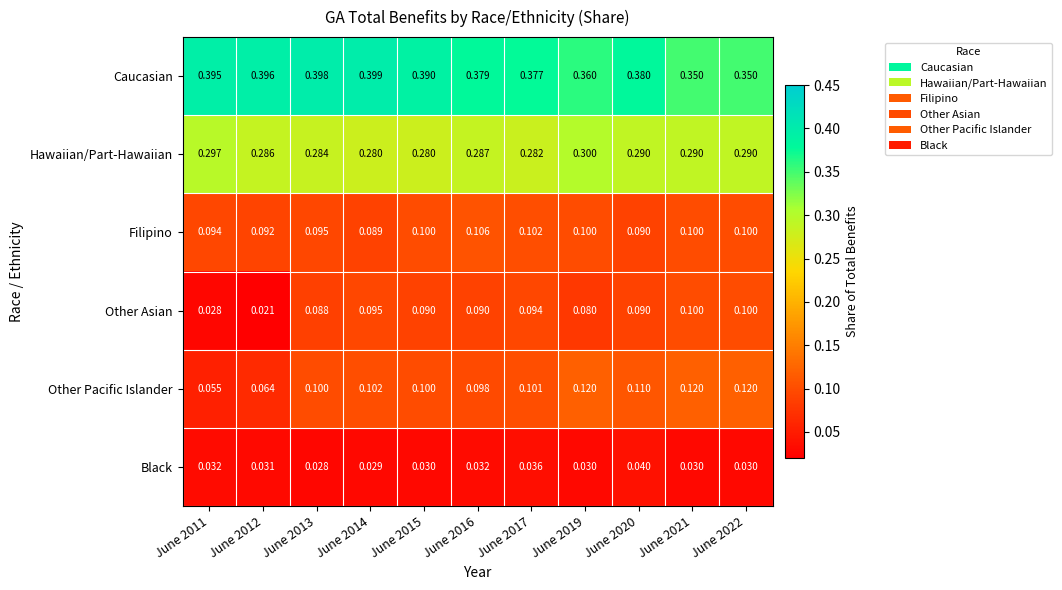

At which category is the sum across all series the highest?

June 2020